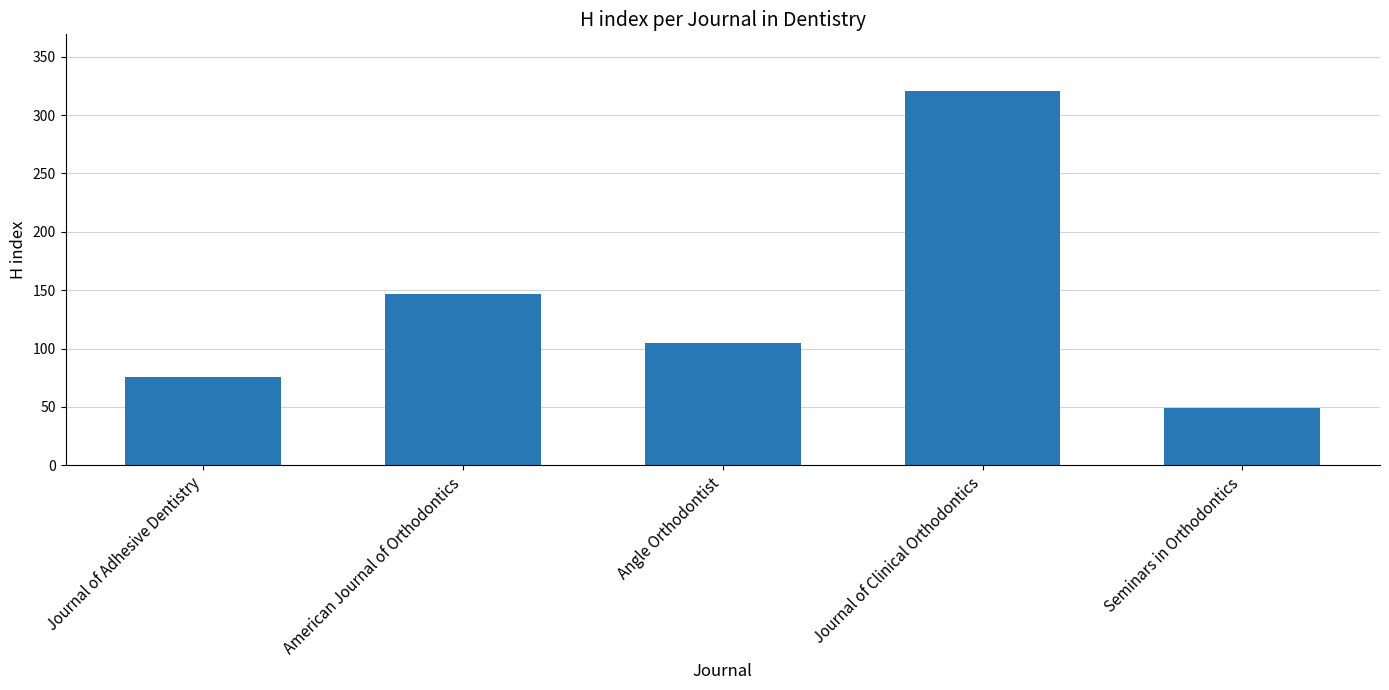

How many series are shown in this chart?

1